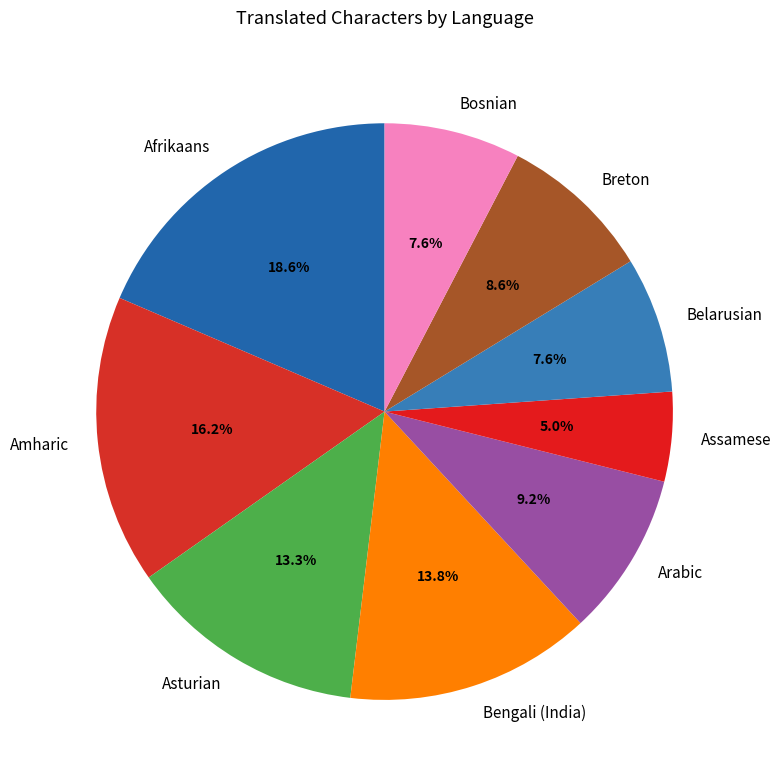

Is there a majority slice in this chart?

No